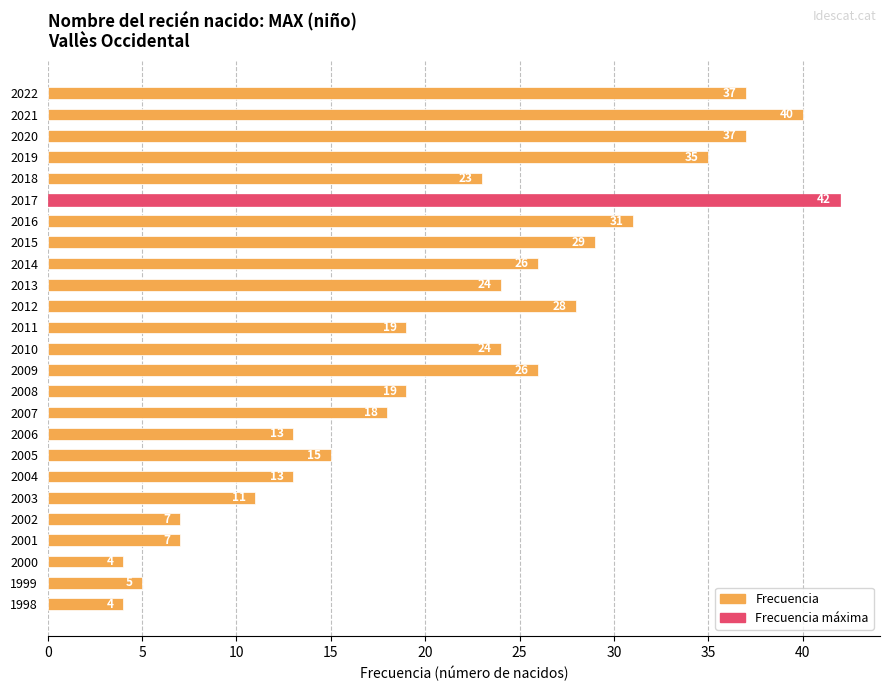

How many values are below 23?

12